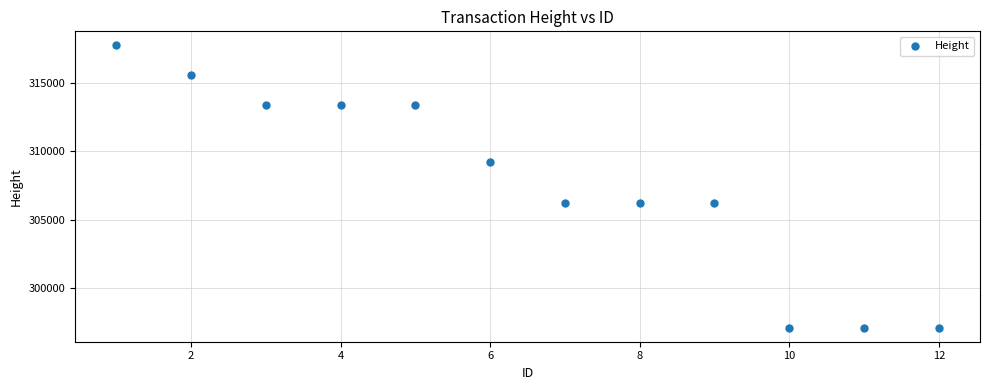

What is the range of X values (max minus min)?

11